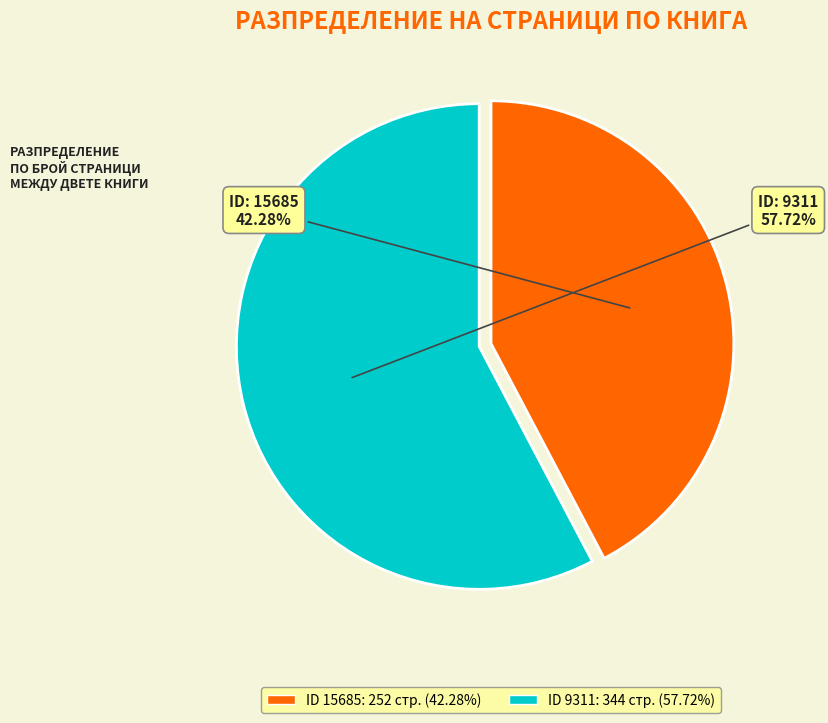

Count the number of slices in the pie.

2